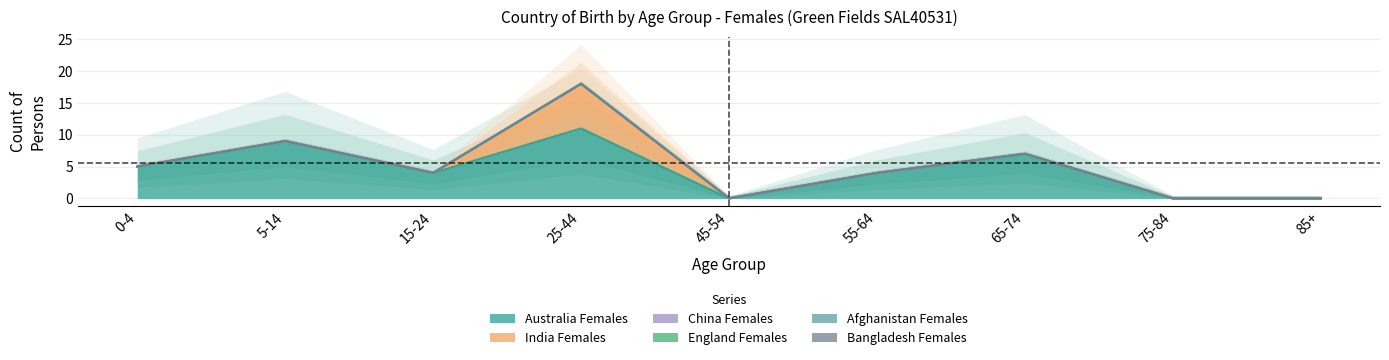

How many lines are shown in the chart?

6